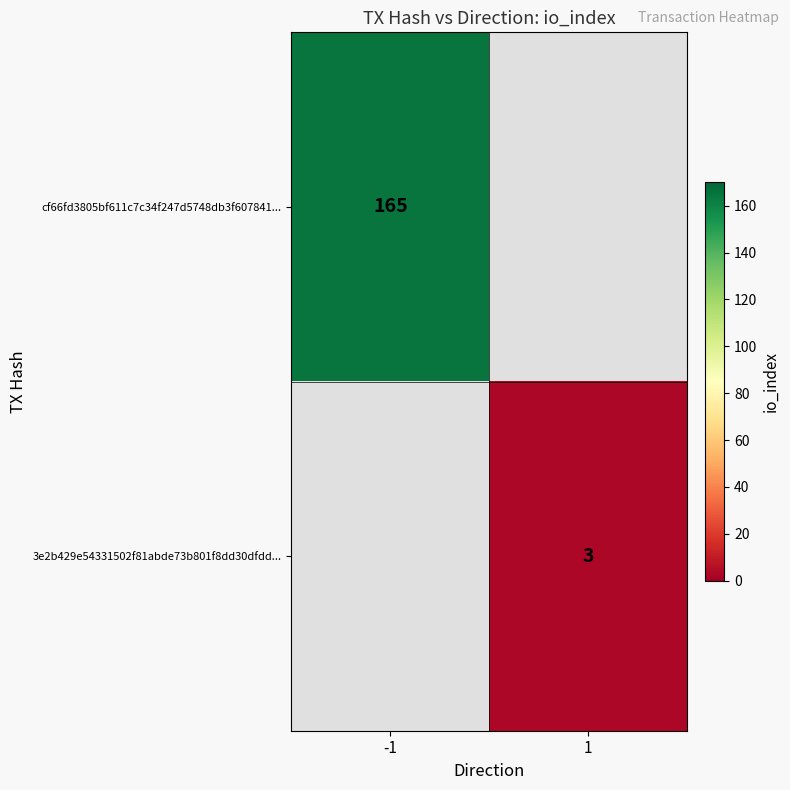

Between 1 and -1, which is larger?

-1